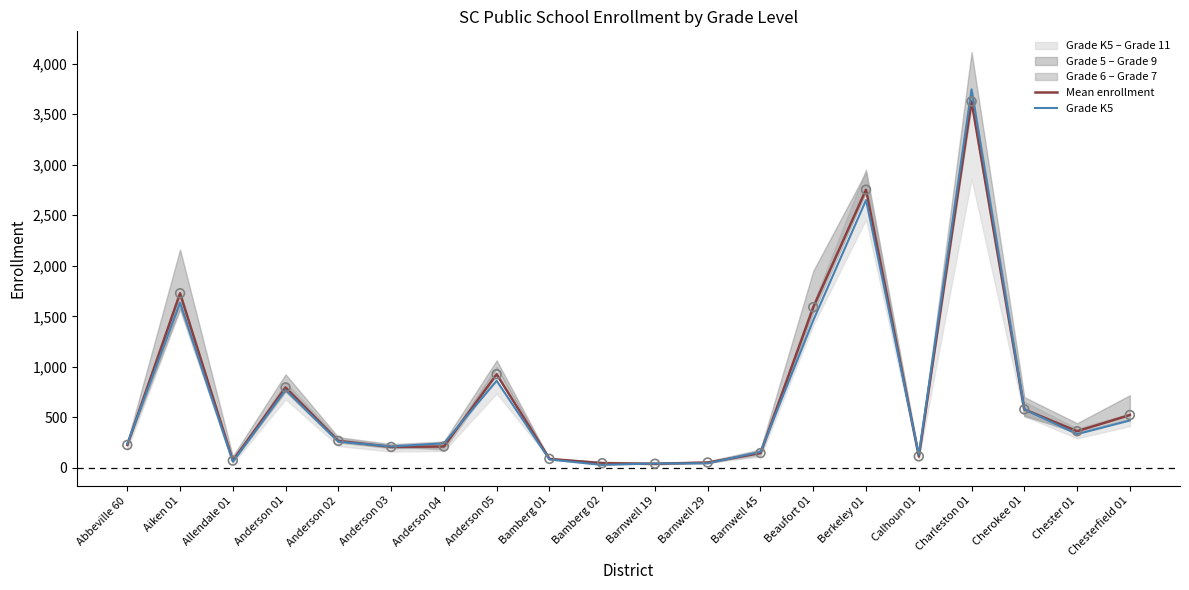

At which category is the sum across all series the highest?

Charleston 01